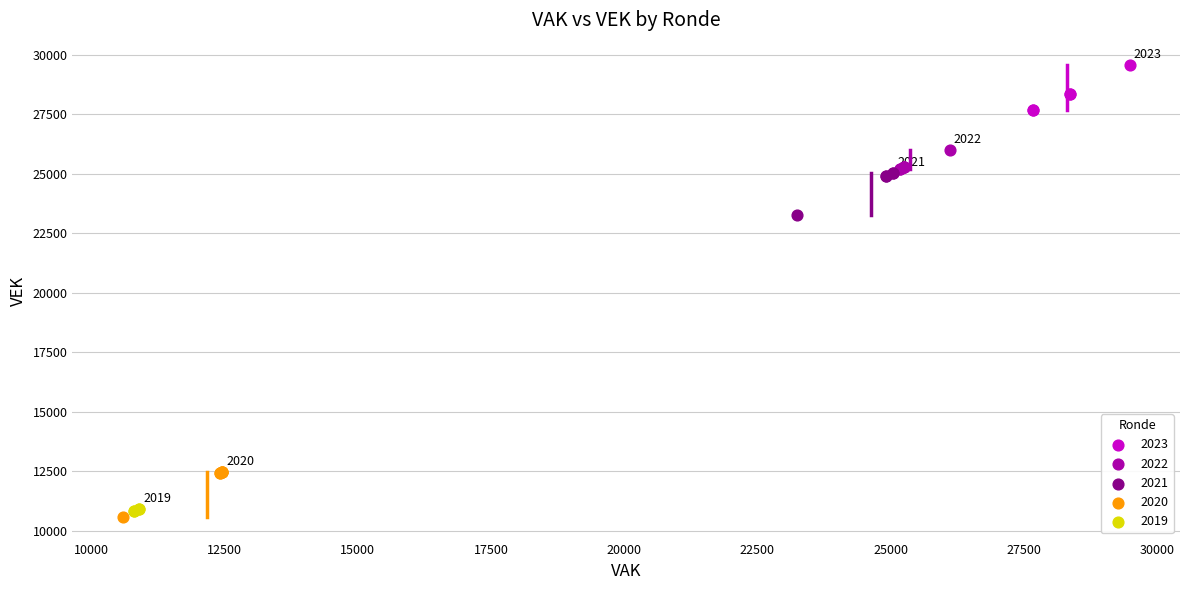

Which series contains the highest Y value?

2023